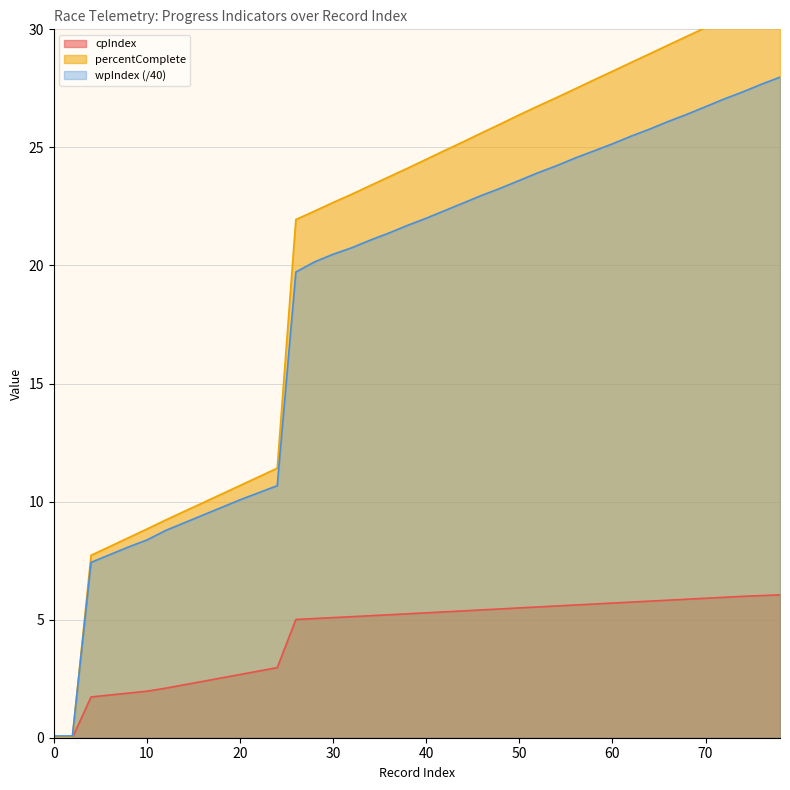

What are all the series names shown in the legend?

cpIndex, percentComplete, wpIndex